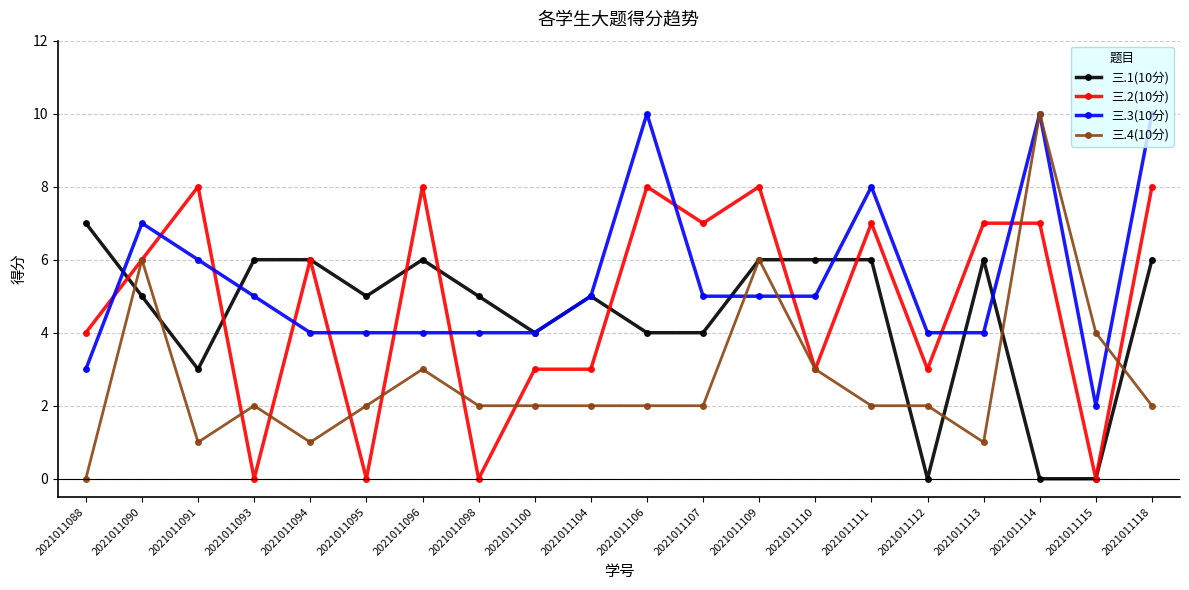

Which series has the largest range (max minus min)?

三.4(10分)